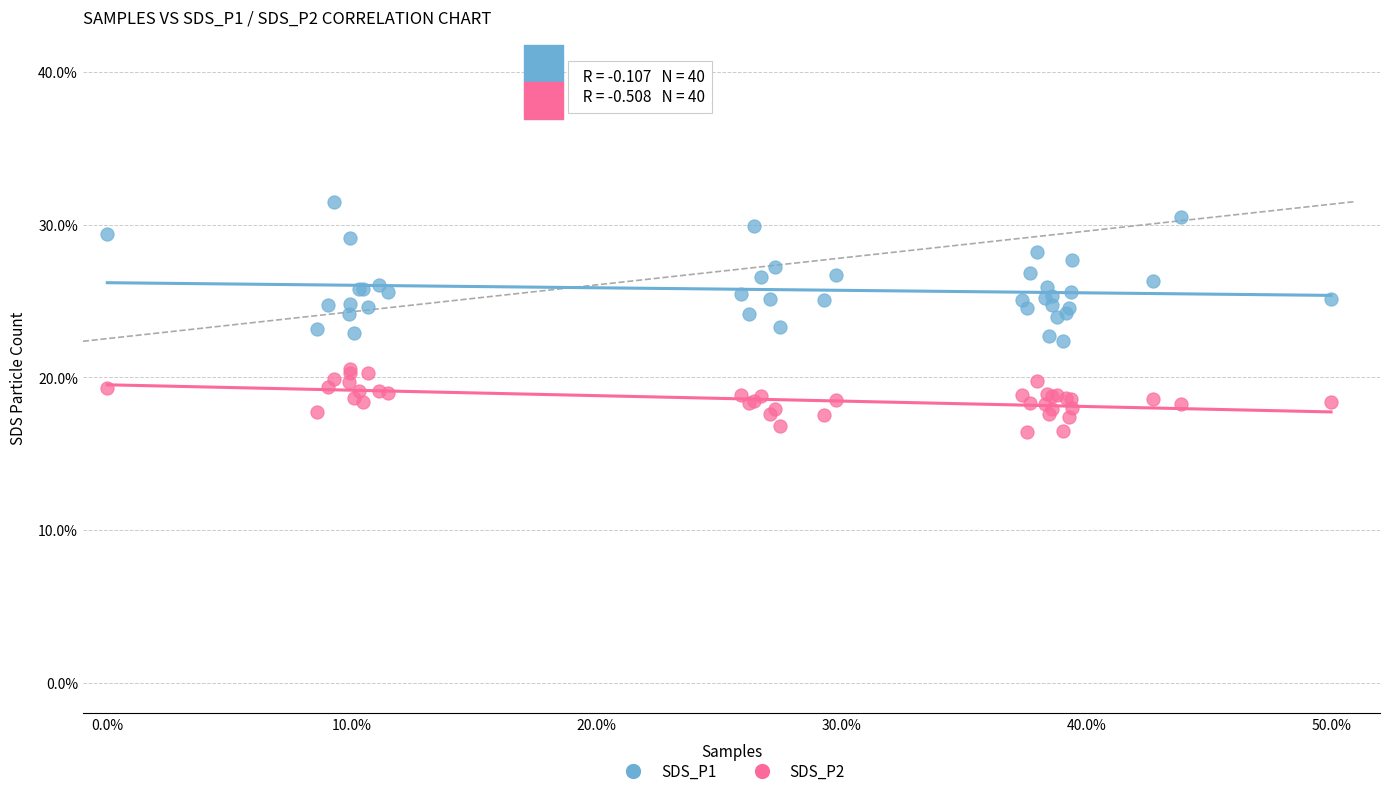

What is the X range (max minus min) for the scatter plot?

50.0